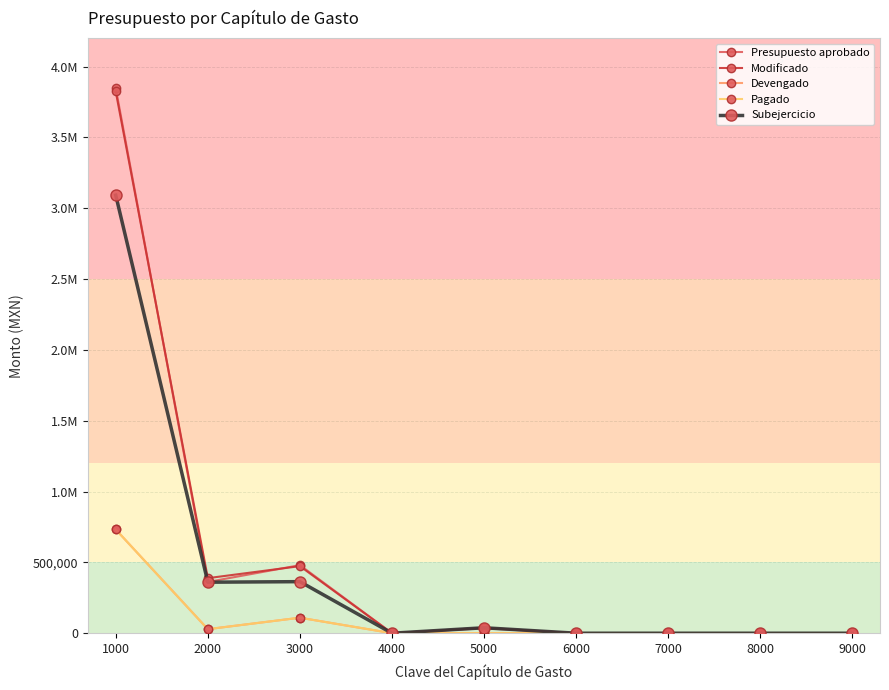

Is this an area chart (filled region under the line)?

No